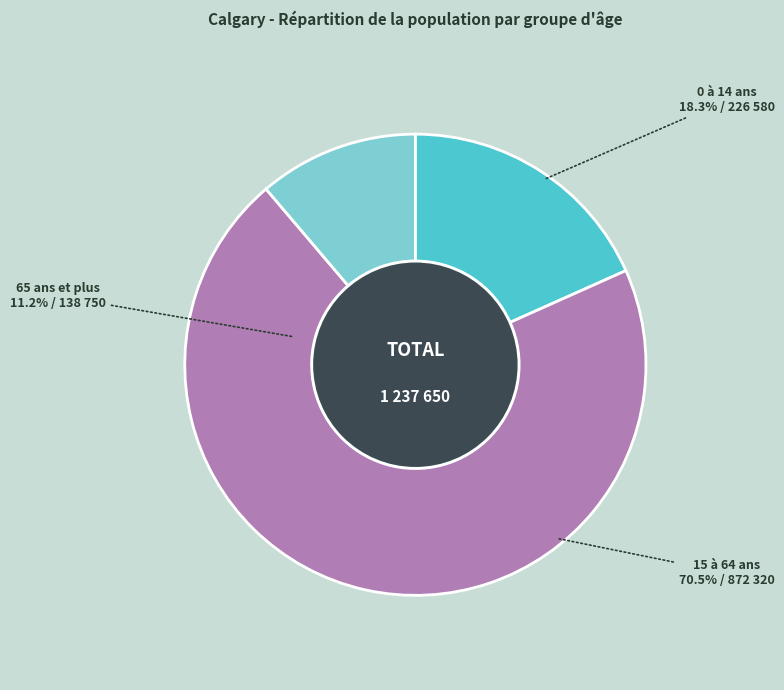

What is the change in value from 0 à 14 ans to 15 à 64 ans?

+645740